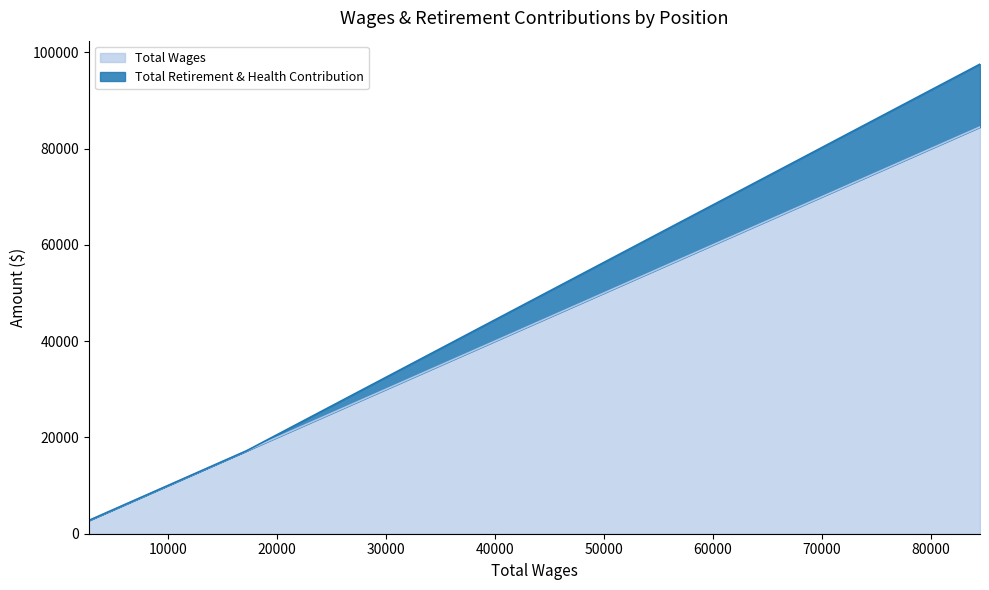

Is it true that Total Wages equals 10207 at 15876?

False